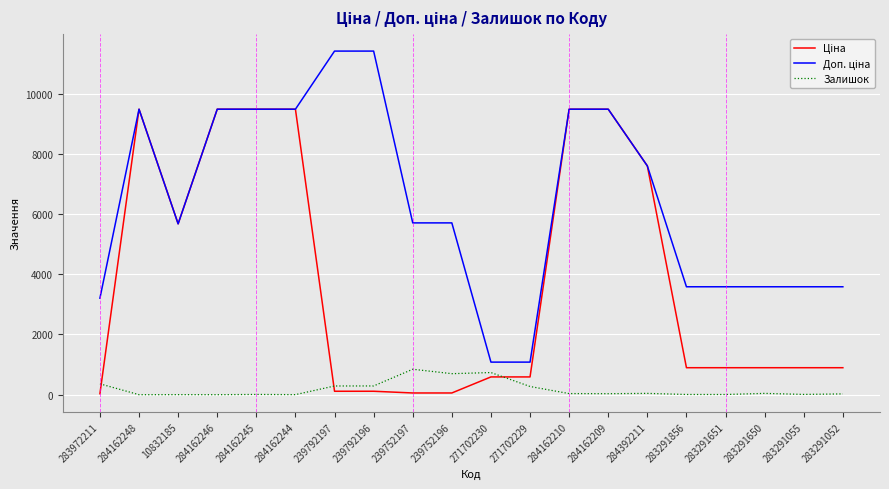

What is the maximum value shown in the chart?

11410.0